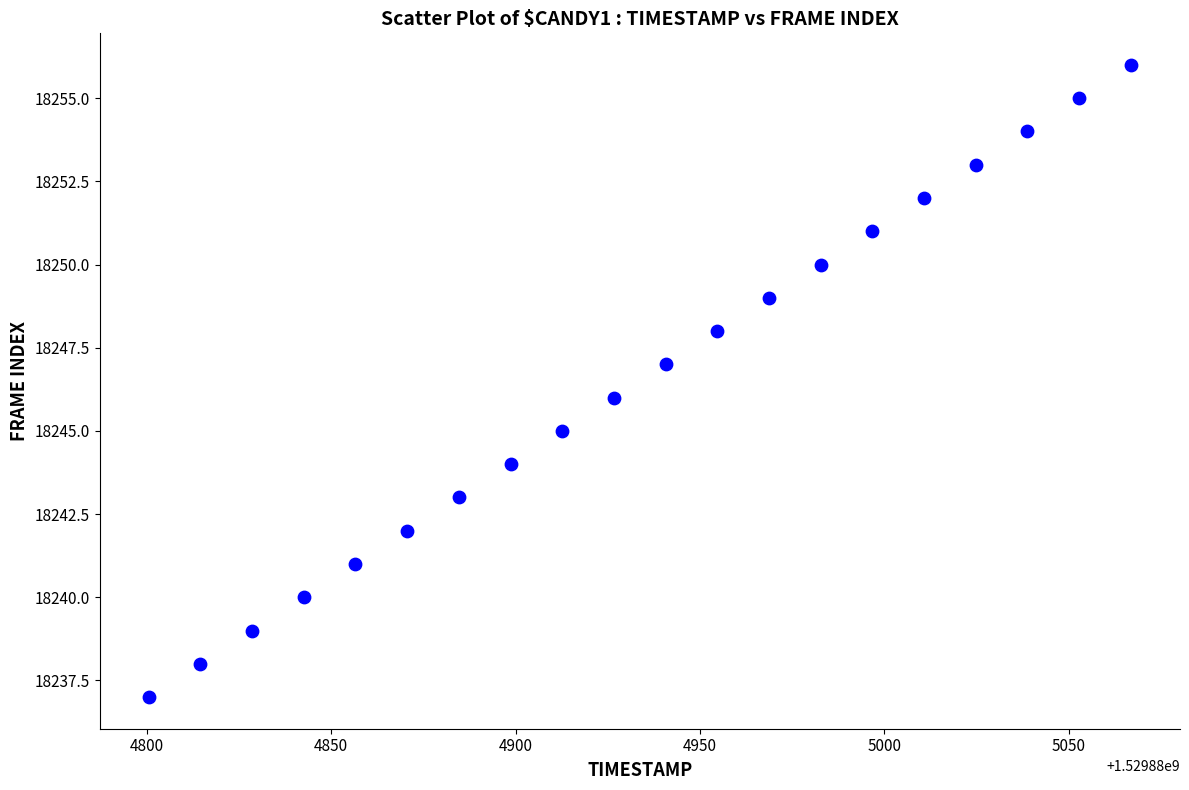

What is the range of Y values (max minus min)?

19